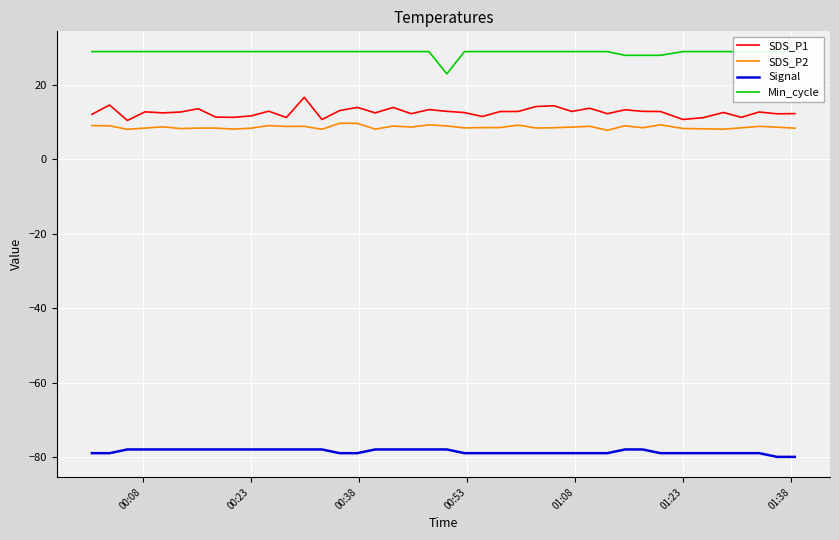

What is the lowest value of the Signal series?

-80.0